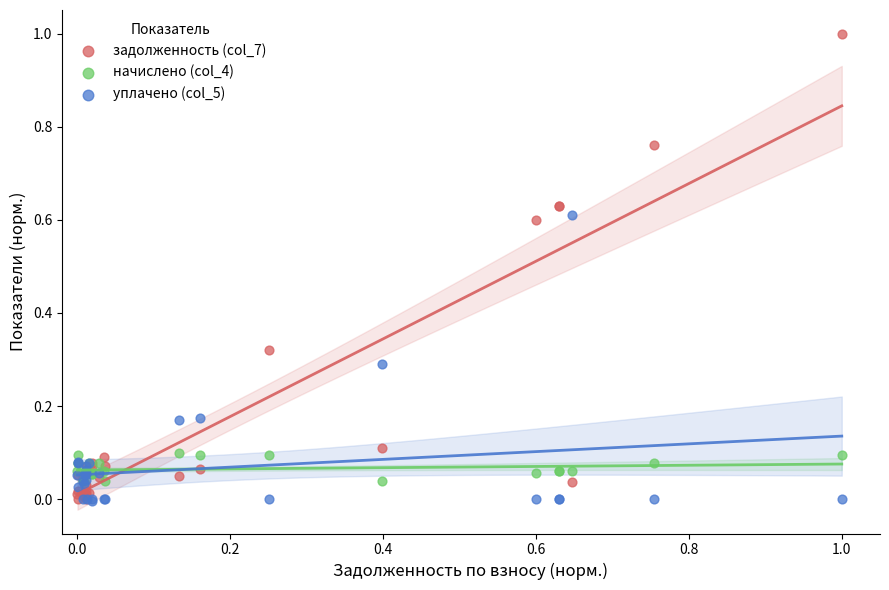

What are all the series names shown in the legend?

задолженность (col_7), начислено (col_4), уплачено (col_5)